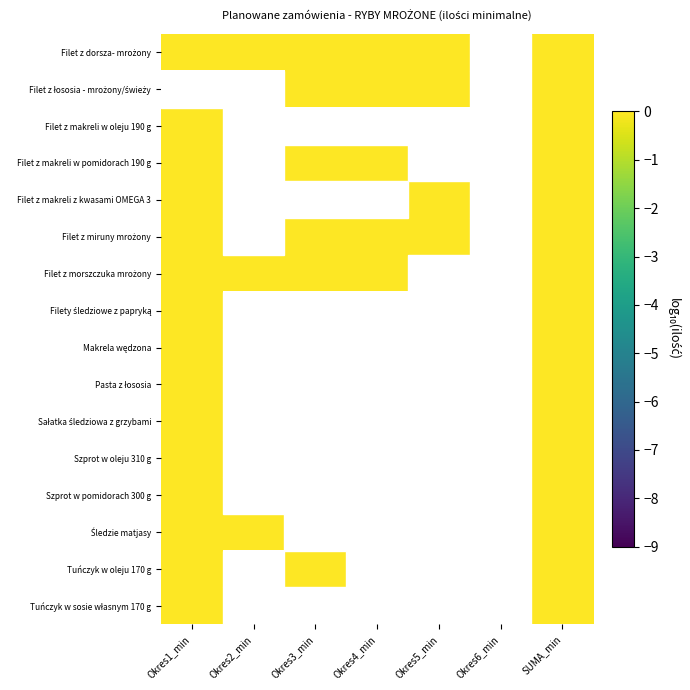

At Okres2_min, list the series in order from smallest to largest.

Filet z dorsza- mrożony, Filet z łososia - mrożony/świeży, Filet z makreli w oleju 190 g, Filet z makreli w pomidorach 190 g, Filet z makreli z kwasami OMEGA 3, Filet z miruny mrożony, Filet z morszczuka mrożony, Filety śledziowe z papryką, Makrela wędzona, Pasta z łososia, Sałatka śledziowa z grzybami, Szprot w oleju 310 g, Szprot w pomidorach 300 g, Śledzie matjasy, Tuńczyk w oleju 170 g, Tuńczyk w sosie własnym 170 g